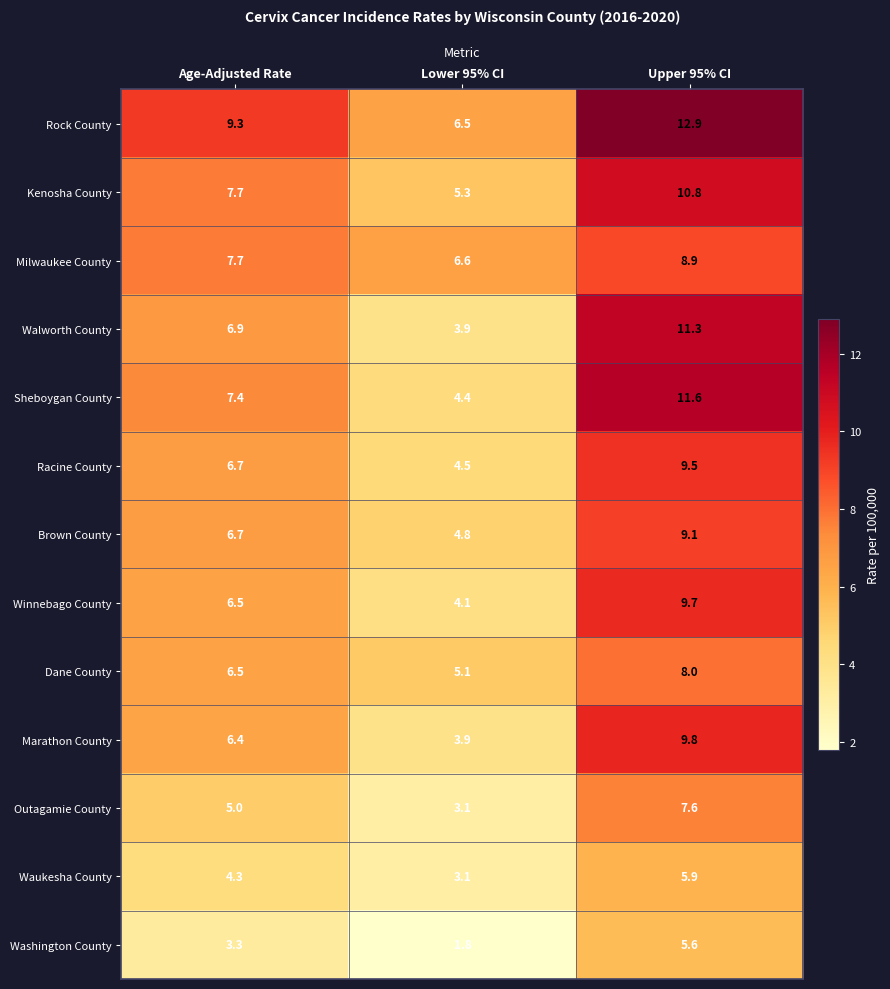

Where does the Marathon County series first go above 6?

Age-Adjusted Rate